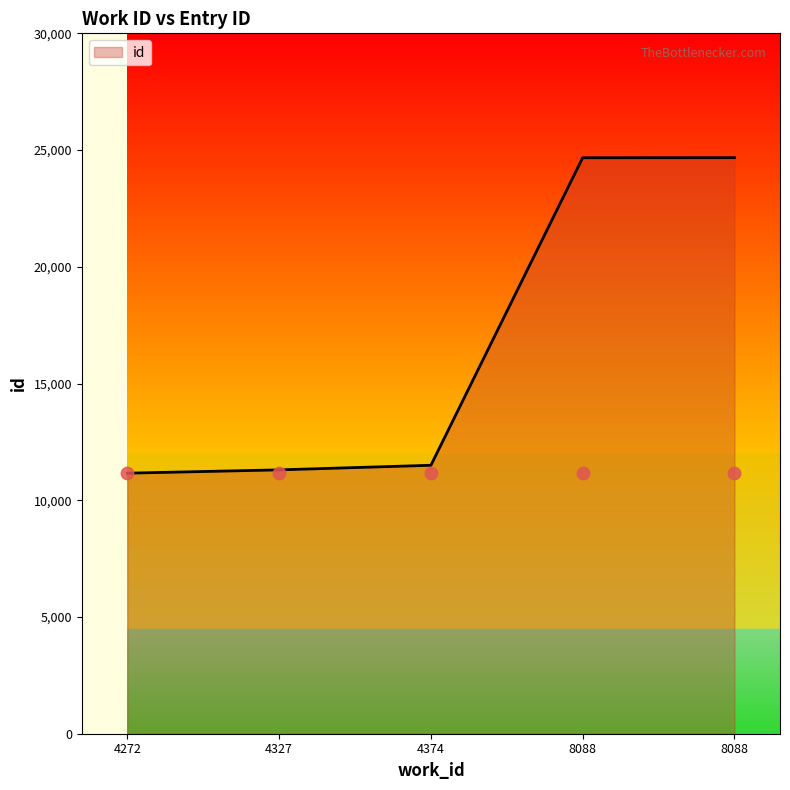

Between 4272 and 4374, which is larger?

4374